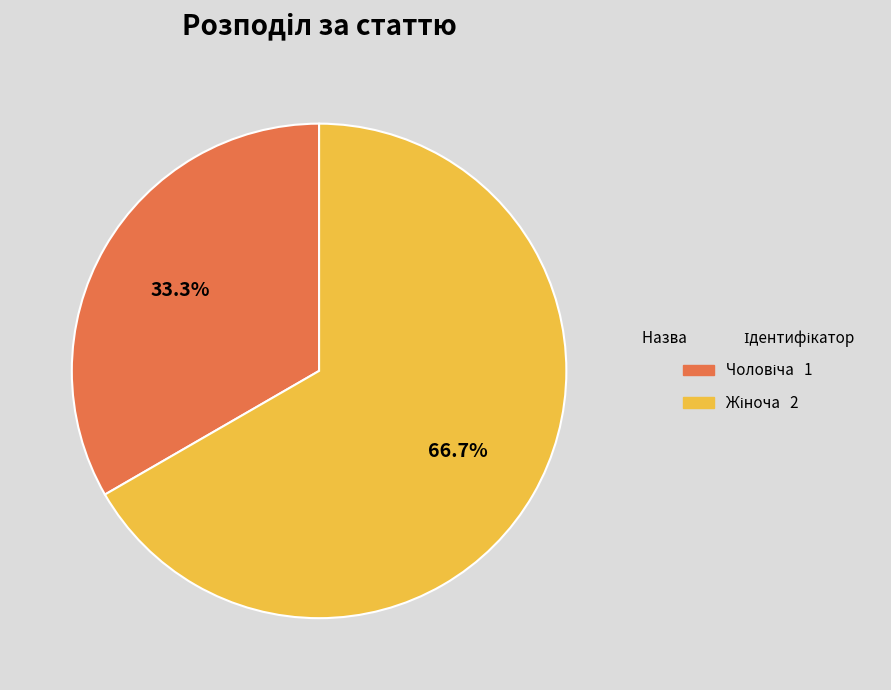

To the nearest percent, what is the difference between the largest and smallest slice percentages?

33%